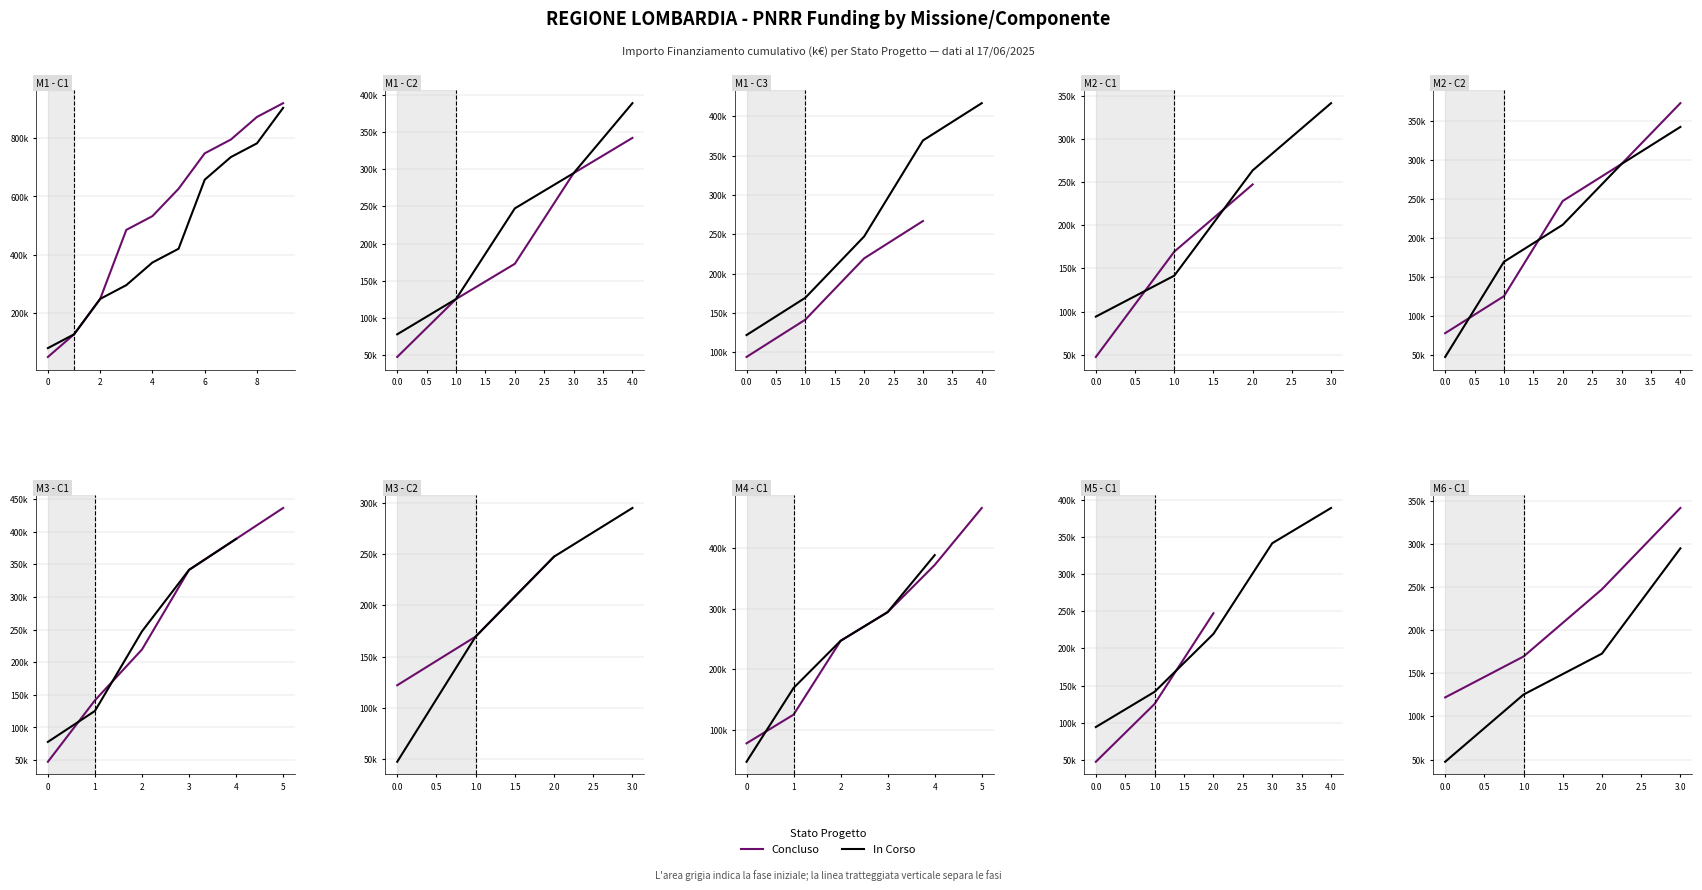

Rank the series at 0.0 from lowest to highest value.

In Corso, Concluso